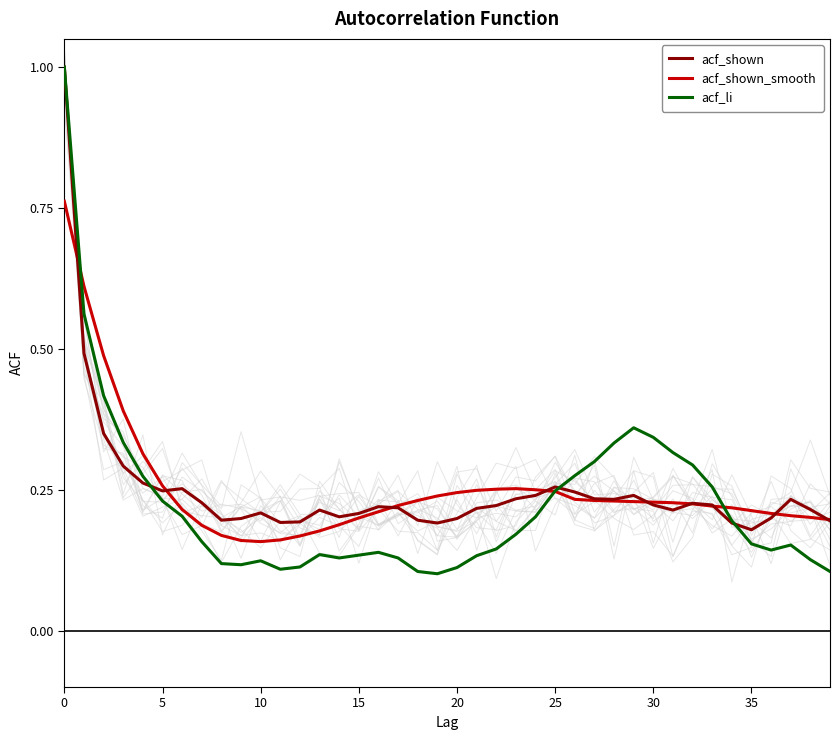

What is the highest value of the acf_shown series?

1.0